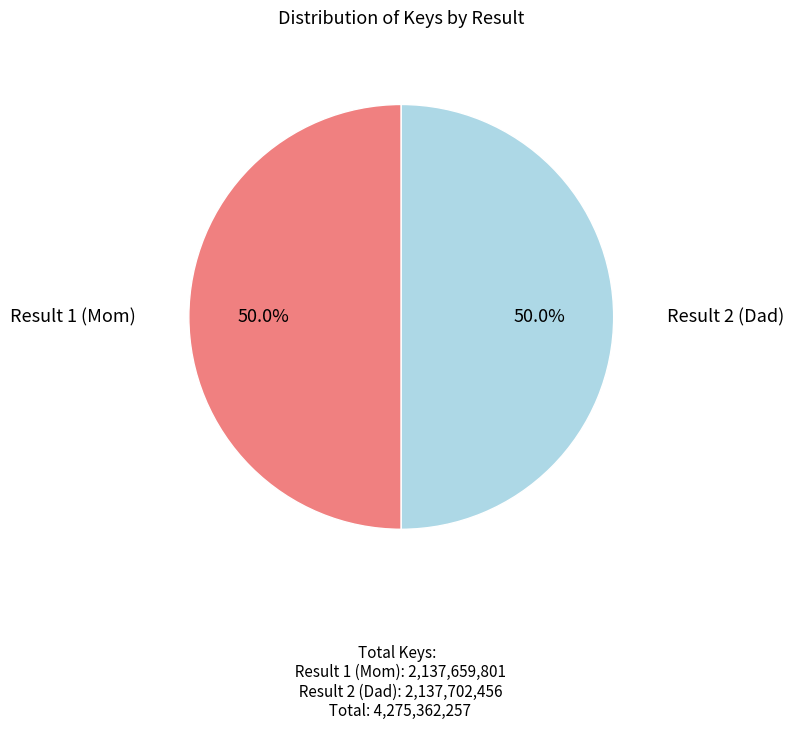

What percentage is NOT represented by Result 1 (Mom)?

50.0%